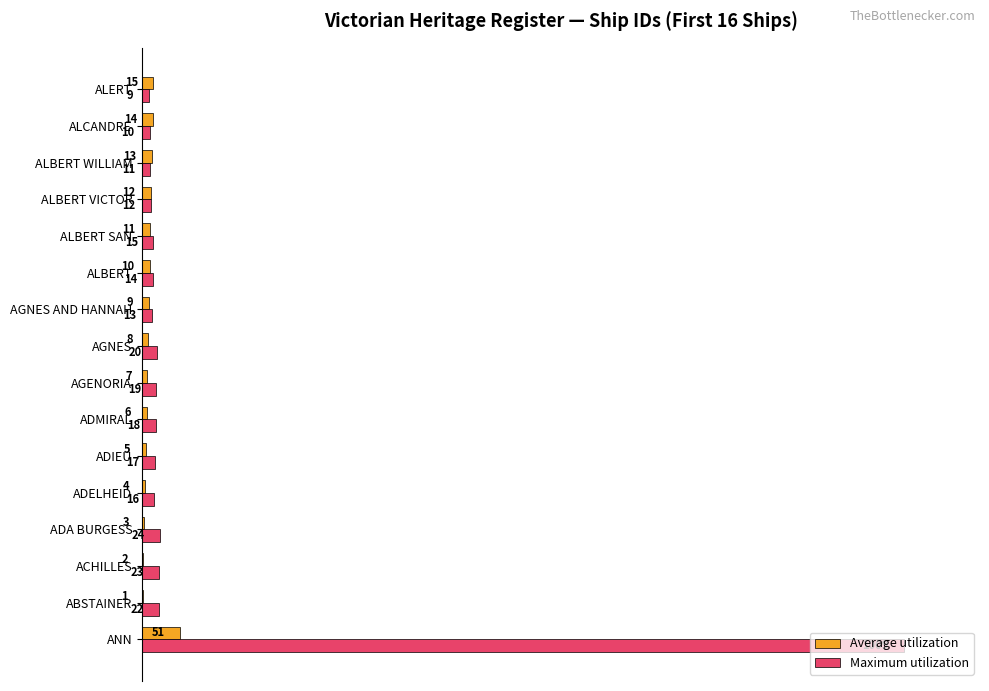

What are all the series names shown in the legend?

Average utilization, Maximum utilization